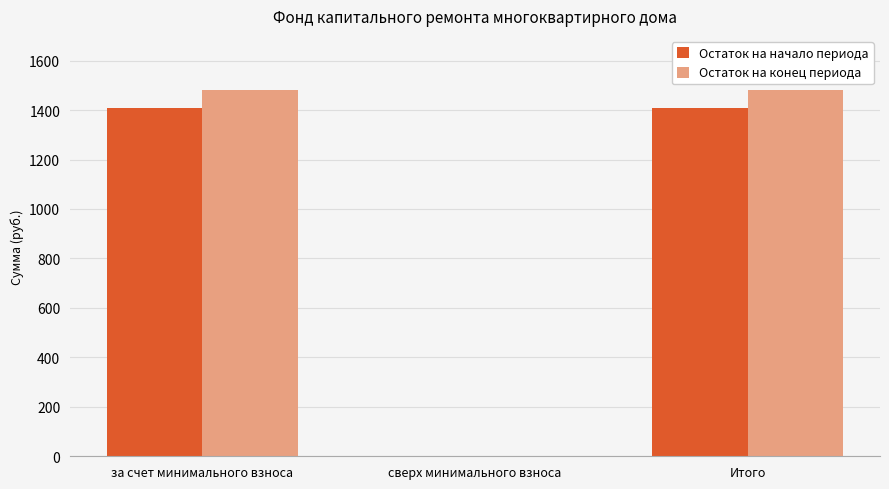

Read the Остаток на начало периода value at за счет минимального взноса.

1408.0